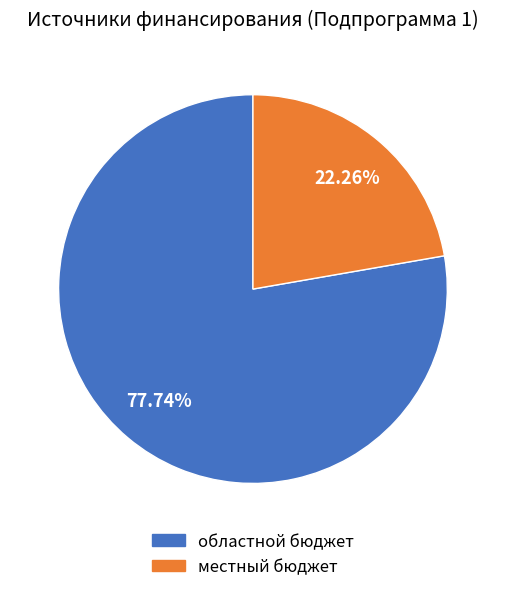

Is there any slice that represents more than half of the pie?

Yes